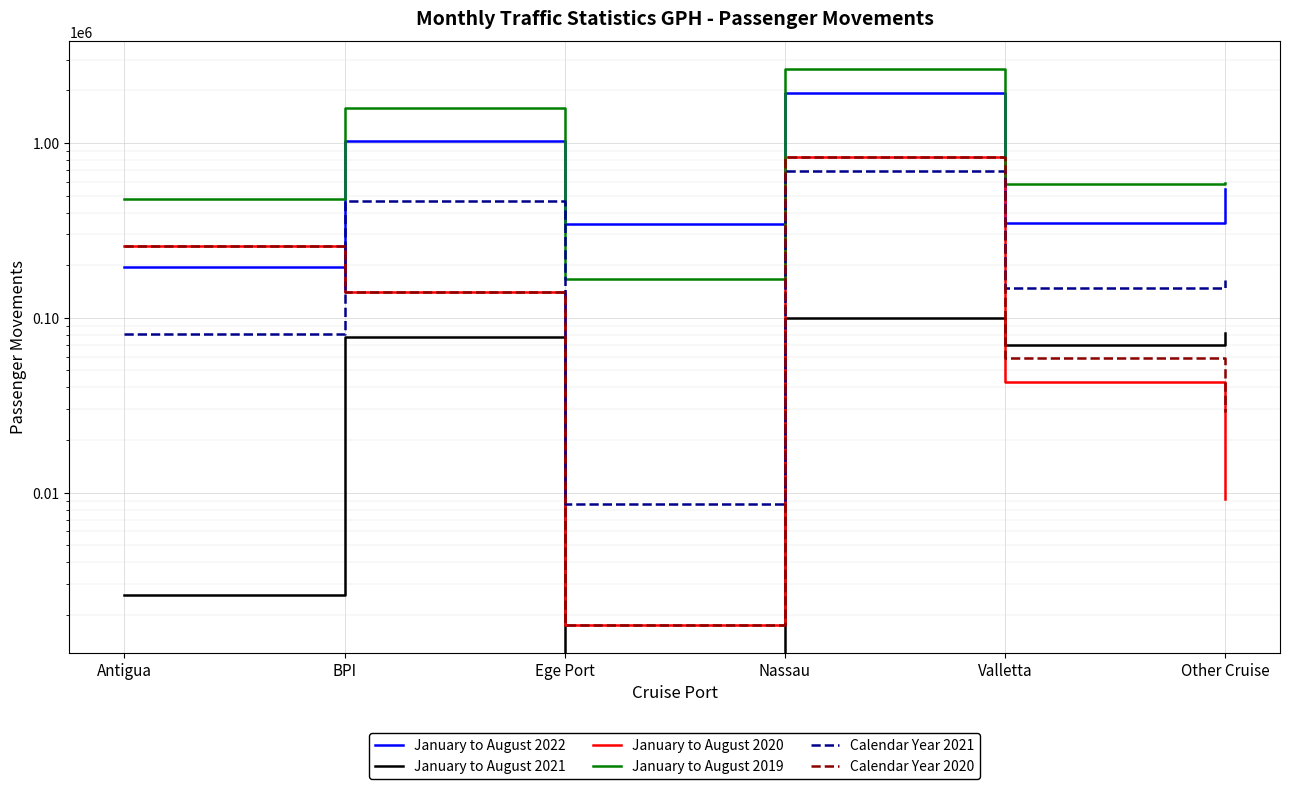

At which category is the sum across all series the highest?

Nassau